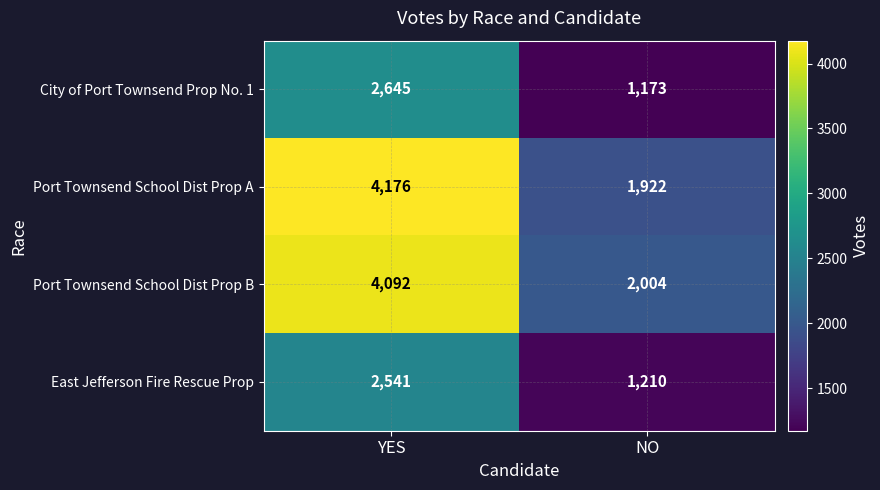

Between YES and NO, which series saw the biggest shift?

Port Townsend School Dist Prop A